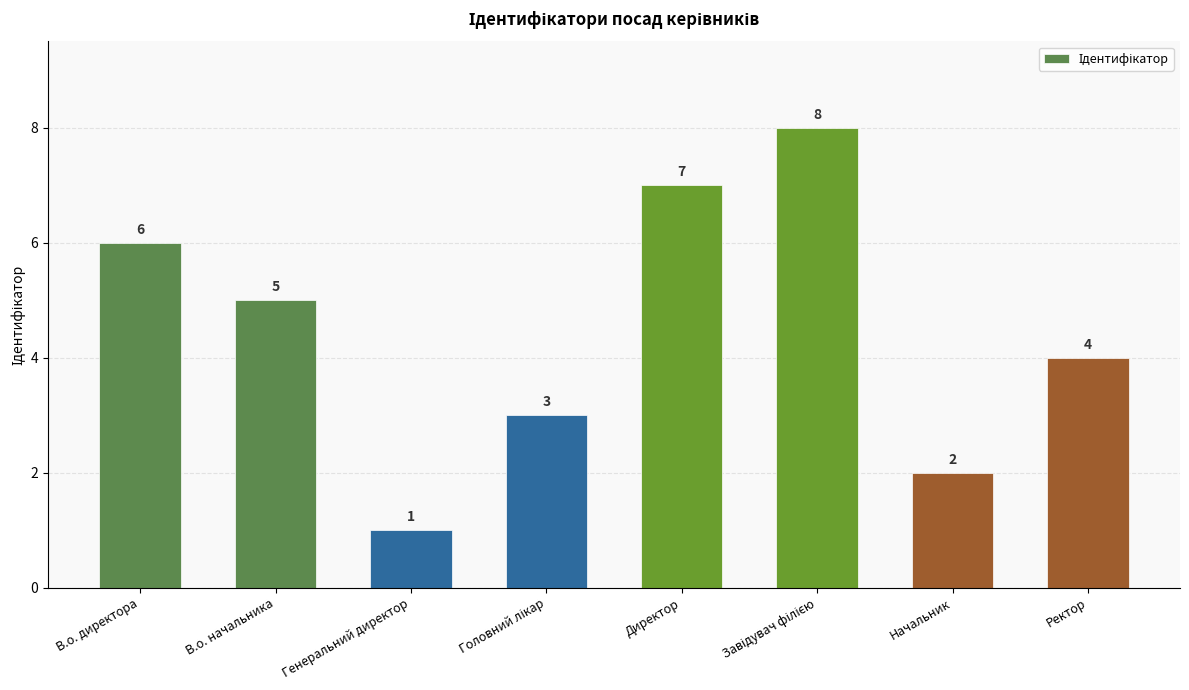

What is the value of the 3rd bar from the left?

1